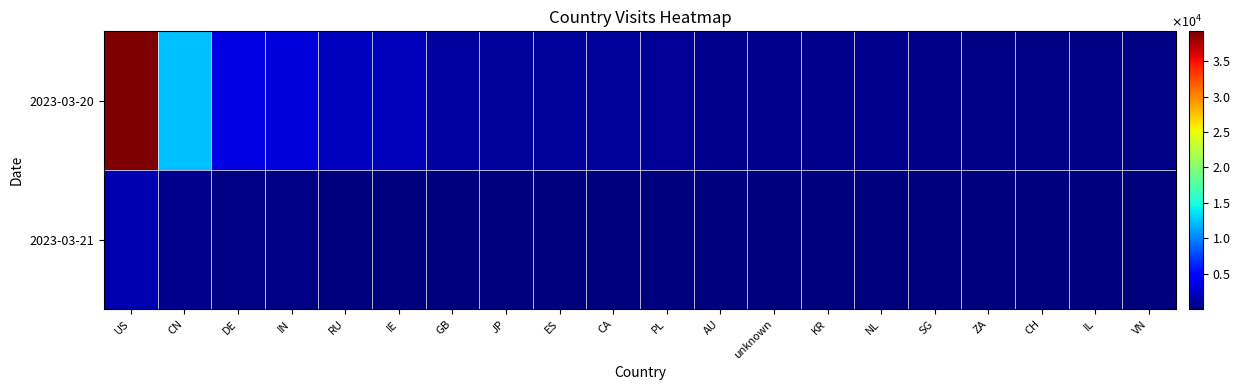

What is the difference between the highest and lowest values at SG?

390